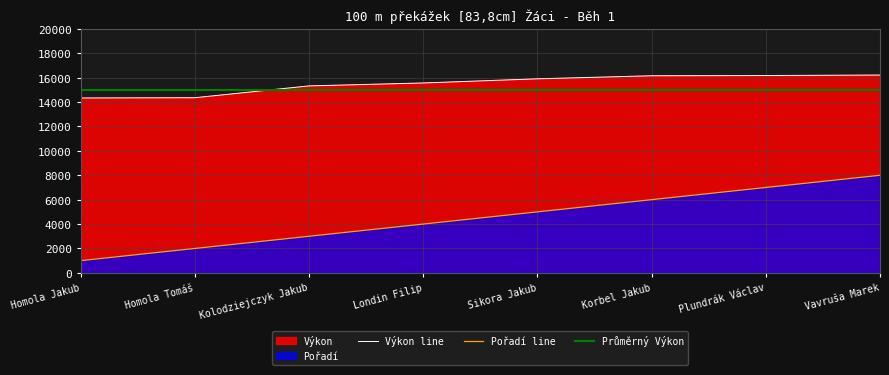

Where does the Pořadí series first go above 5000?

Korbel Jakub